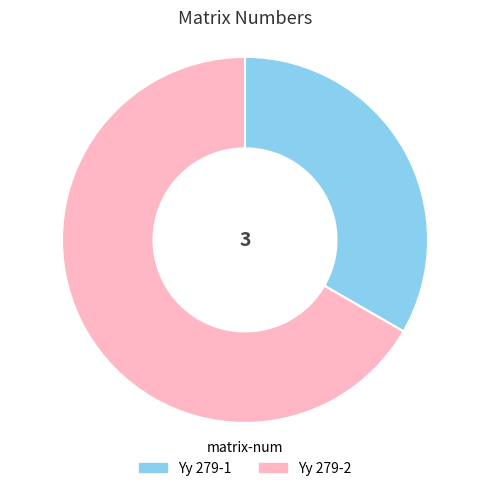

True or false: Yy 279-1 accounts for 33% of the total.

True